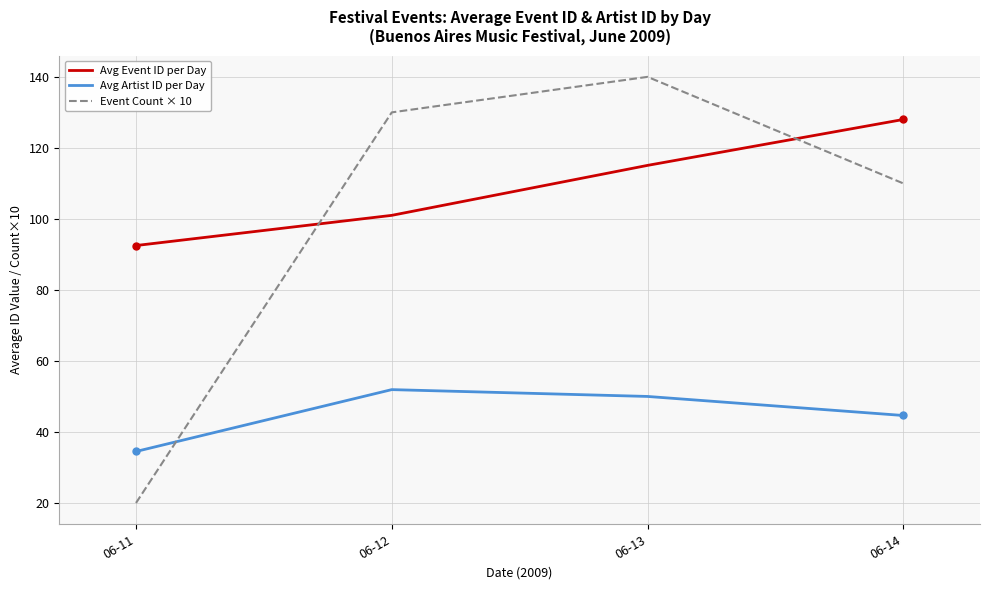

What is the smallest value displayed?

20.0